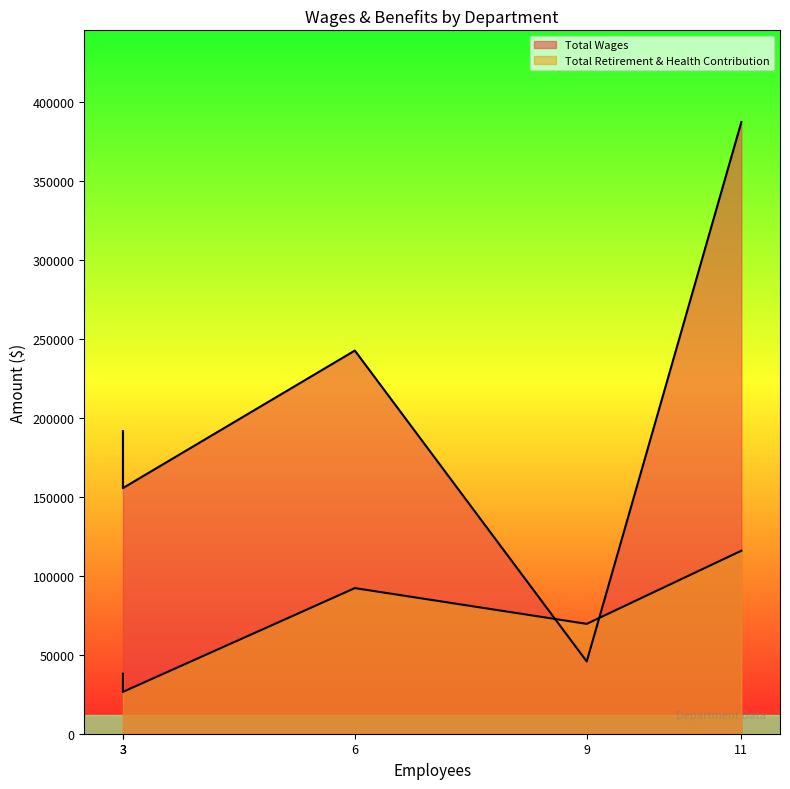

True or false: Total Wages has more than 0 interior local peaks.

False